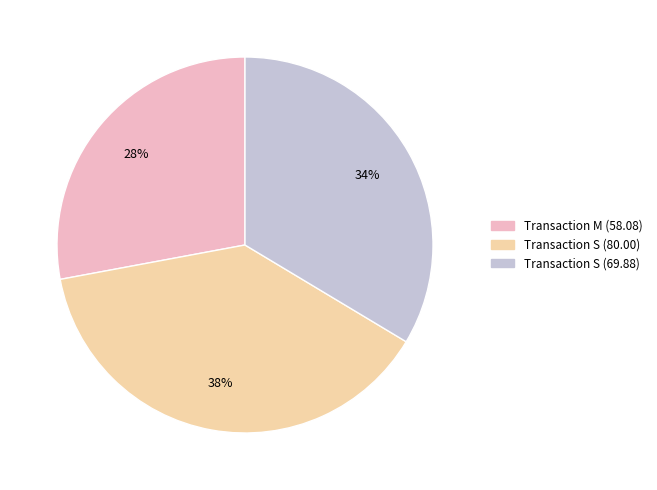

Does any single category account for the majority?

No